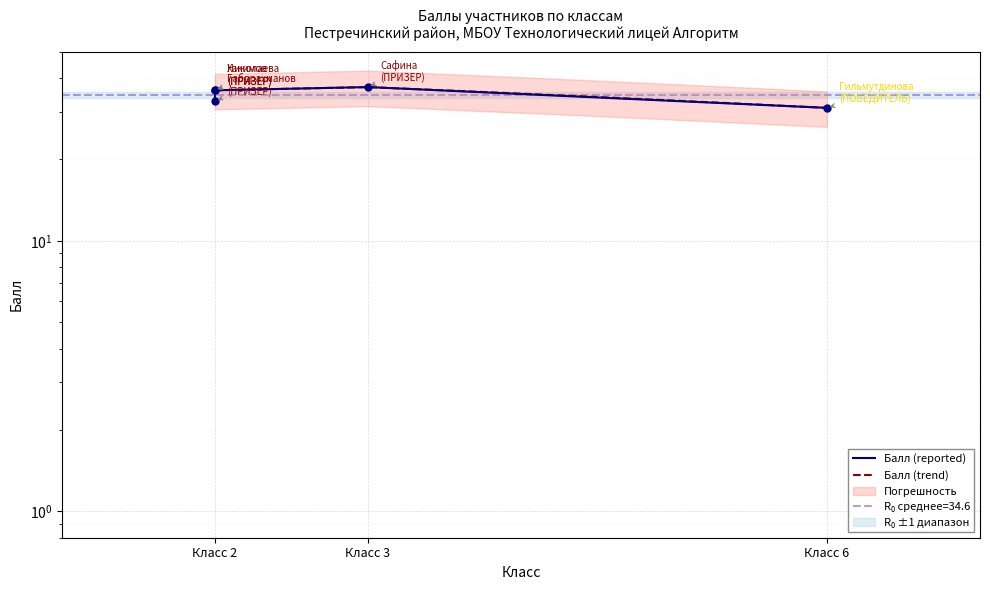

The chart shows a value of 33 at Класс 2. True or false?

True